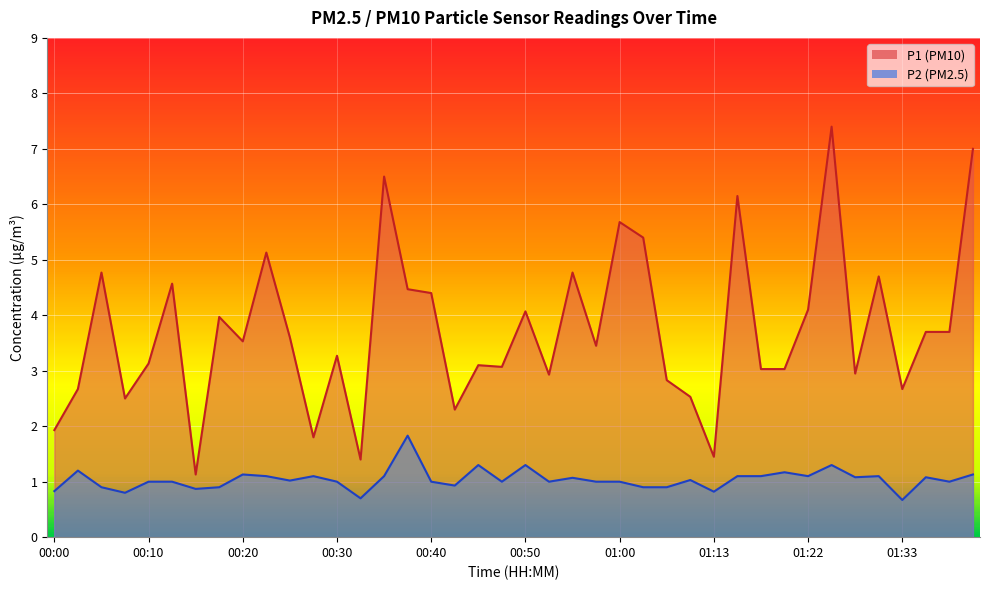

What is the total value across all series at 00:33?

2.1